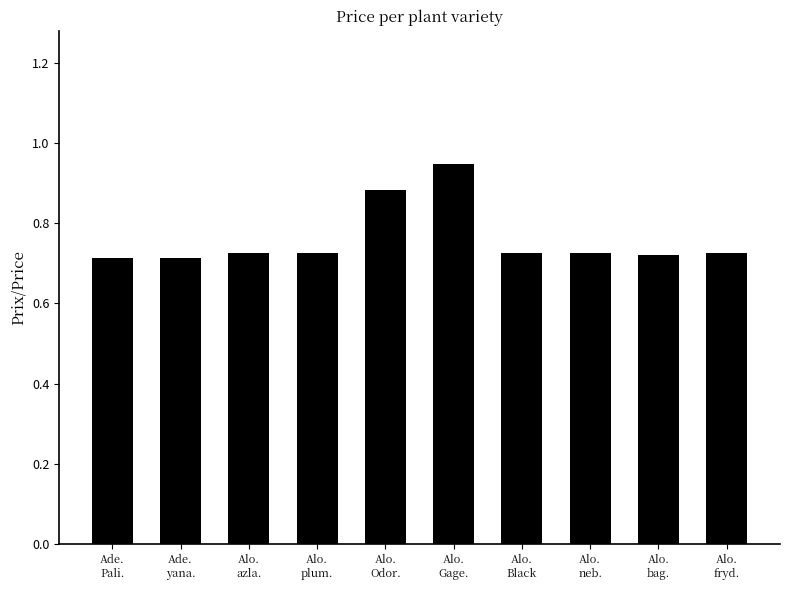

What is the average value?

0.8